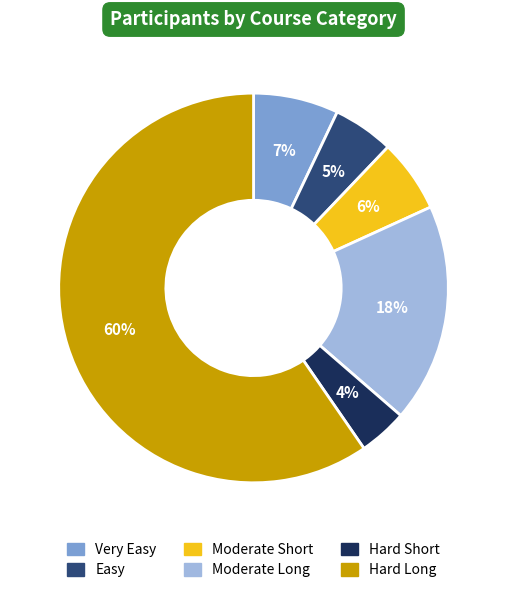

Does Hard Long represent more than half of the total?

Yes